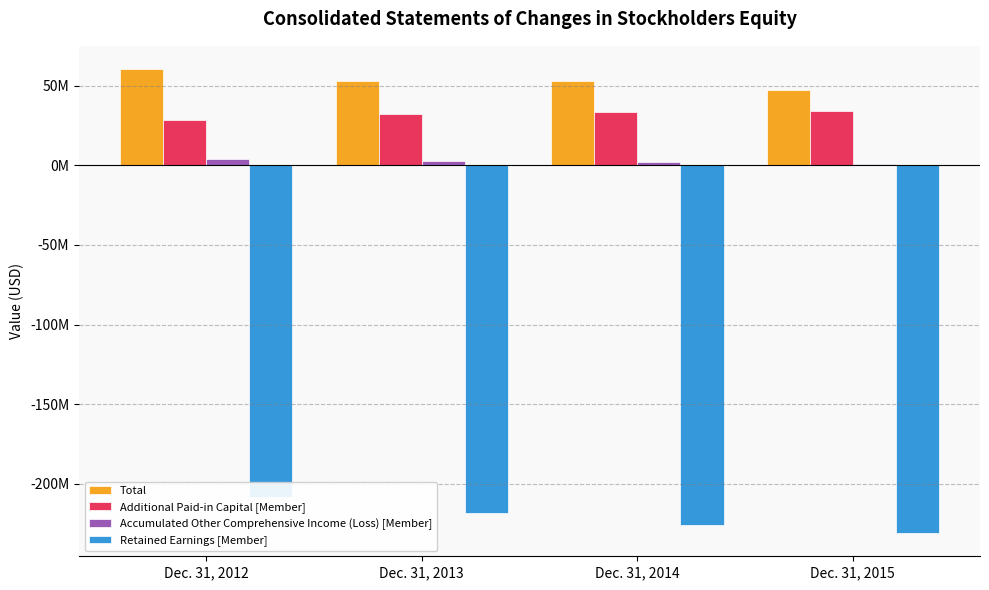

Between Dec. 31, 2012 and Dec. 31, 2014, which is larger?

Dec. 31, 2012